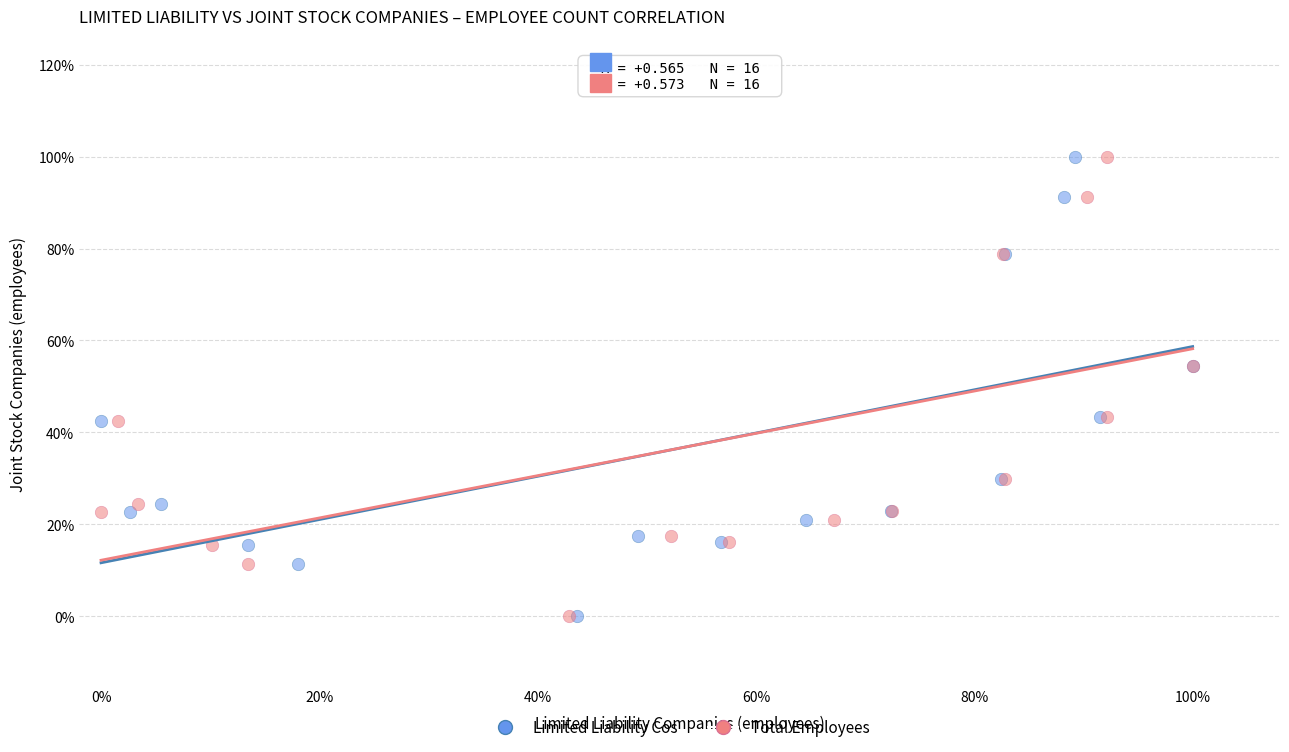

What are all the series names shown in the legend?

Limited Liability Cos, Total Employees